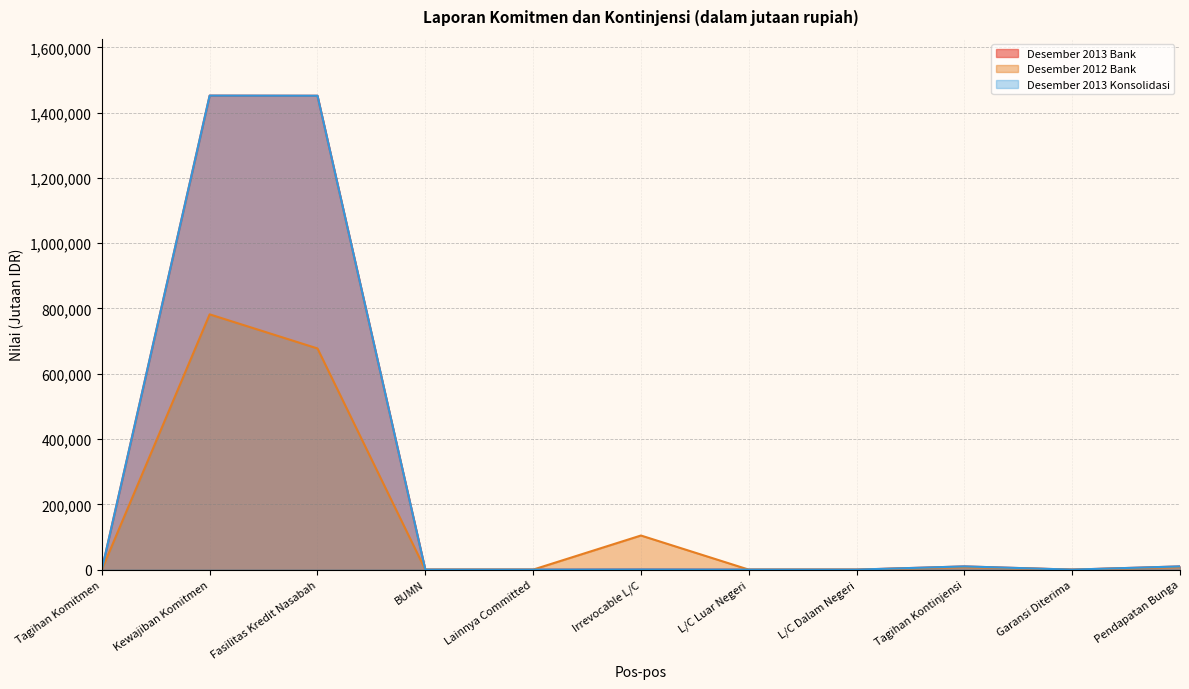

True or false: Desember 2013 Bank and Desember 2013 Konsolidasi cross at least once.

False